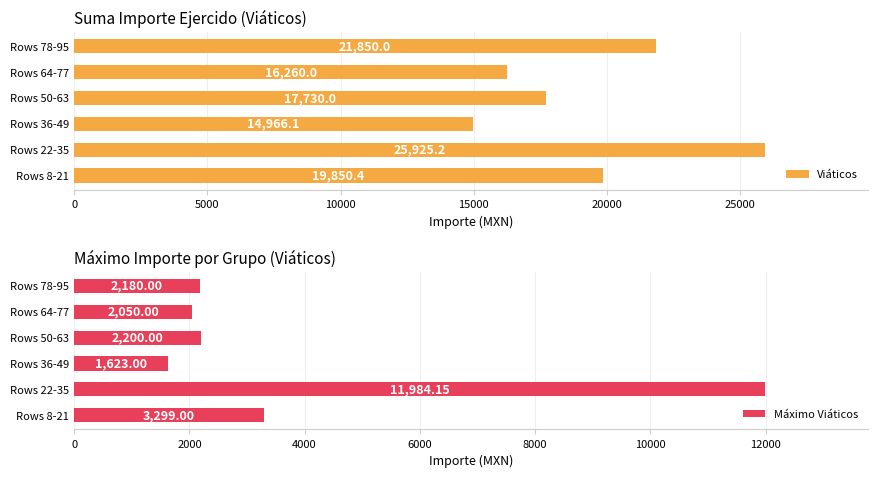

Is it true that Máximo Viáticos equals 11984.1 at Rows 22-35?

True